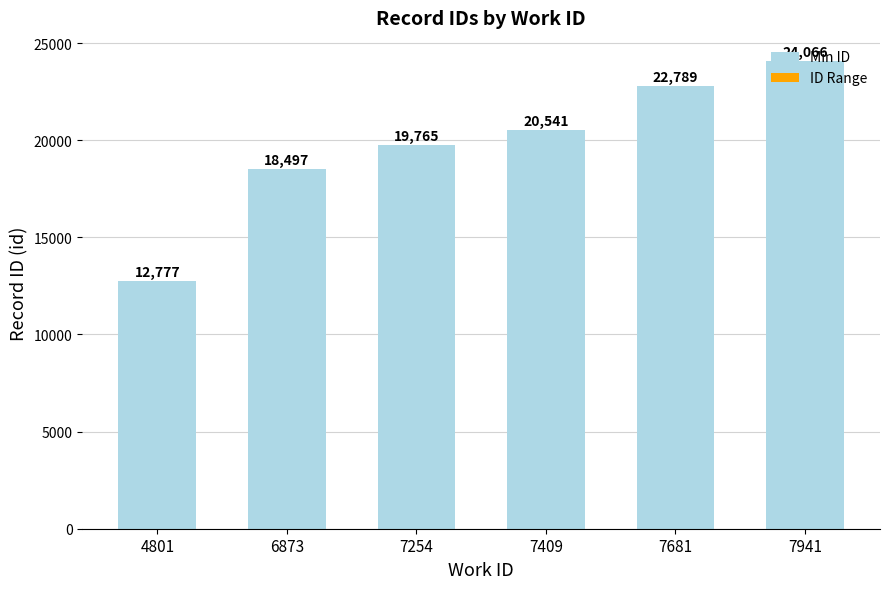

At which label does Min ID reach its peak?

7941